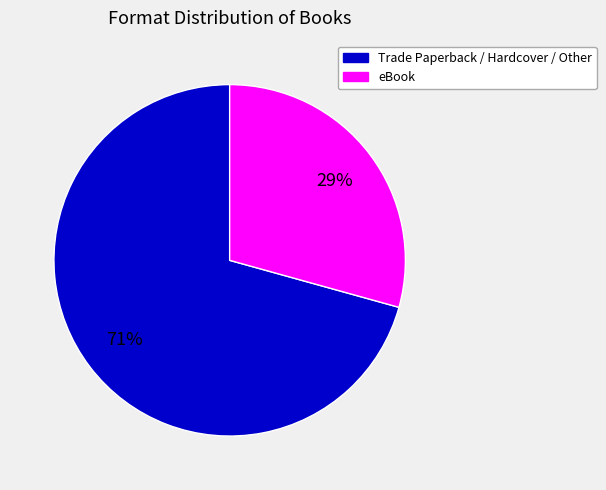

Is there any slice that represents more than half of the pie?

Yes